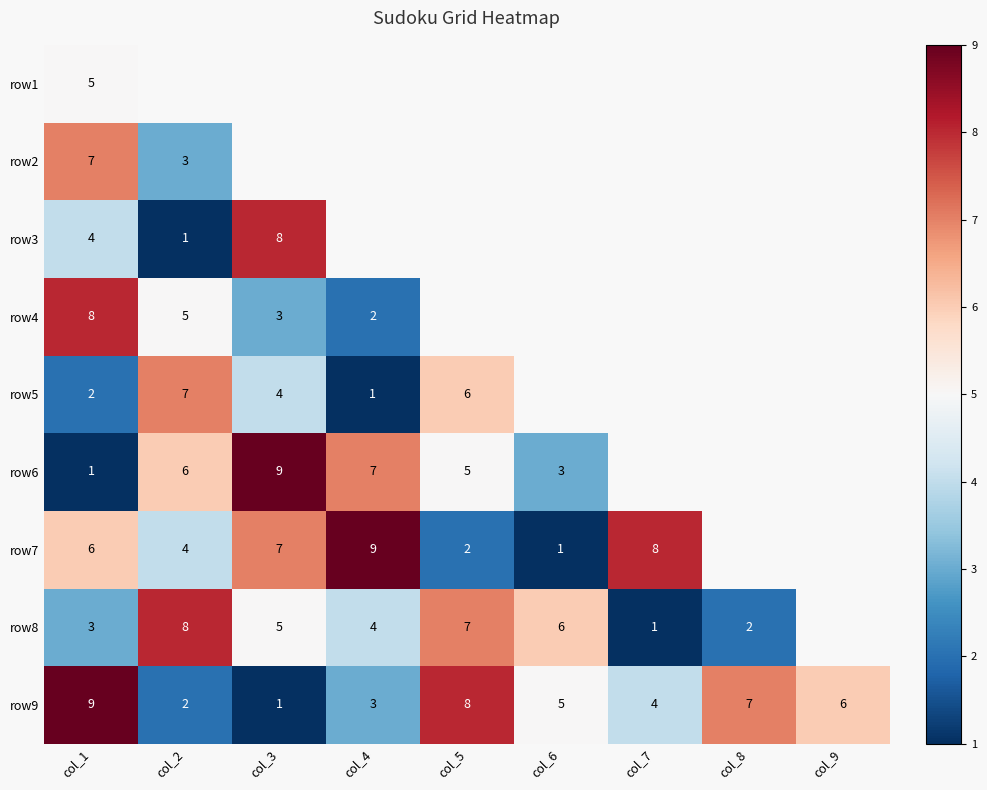

What is the average value of the row9 series?

5